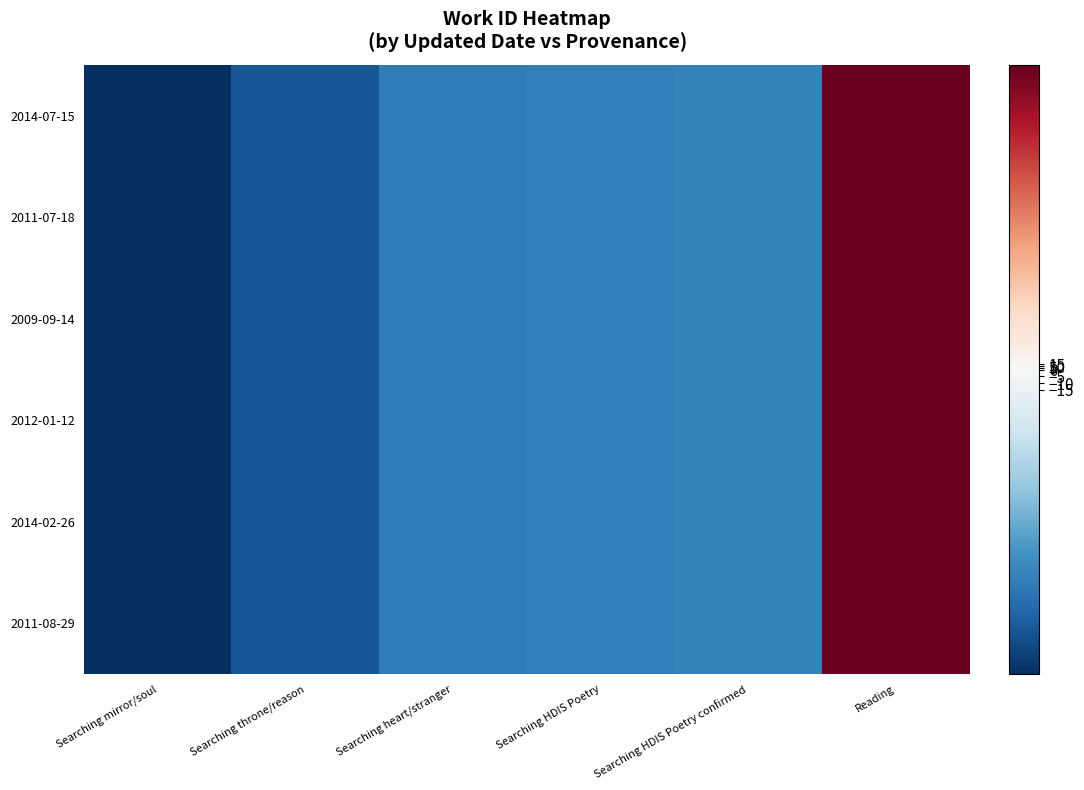

Reading left to right, list all the values displayed in this chart.

2014-07-15: Searching mirror/soul=-222.5	Searching throne/reason=-190.5	Searching heart/stranger=-156.5	Searching HDIS Poetry=-154.5	Searching HDIS Poetry confirmed=-151.5	Reading=875.5
2011-07-18: Searching mirror/soul=-222.5	Searching throne/reason=-190.5	Searching heart/stranger=-156.5	Searching HDIS Poetry=-154.5	Searching HDIS Poetry confirmed=-151.5	Reading=875.5
2009-09-14: Searching mirror/soul=-222.5	Searching throne/reason=-190.5	Searching heart/stranger=-156.5	Searching HDIS Poetry=-154.5	Searching HDIS Poetry confirmed=-151.5	Reading=875.5
2012-01-12: Searching mirror/soul=-222.5	Searching throne/reason=-190.5	Searching heart/stranger=-156.5	Searching HDIS Poetry=-154.5	Searching HDIS Poetry confirmed=-151.5	Reading=875.5
2014-02-26: Searching mirror/soul=-222.5	Searching throne/reason=-190.5	Searching heart/stranger=-156.5	Searching HDIS Poetry=-154.5	Searching HDIS Poetry confirmed=-151.5	Reading=875.5
2011-08-29: Searching mirror/soul=-222.5	Searching throne/reason=-190.5	Searching heart/stranger=-156.5	Searching HDIS Poetry=-154.5	Searching HDIS Poetry confirmed=-151.5	Reading=875.5